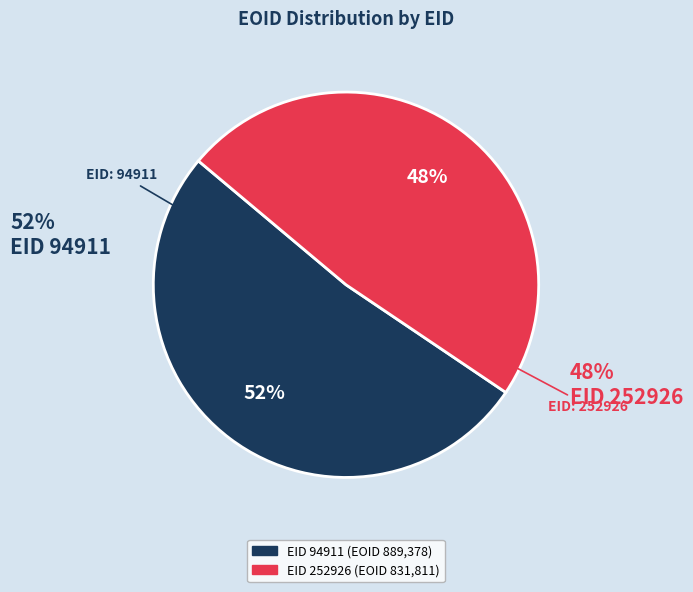

To the nearest percent, what is the average slice percentage?

50%